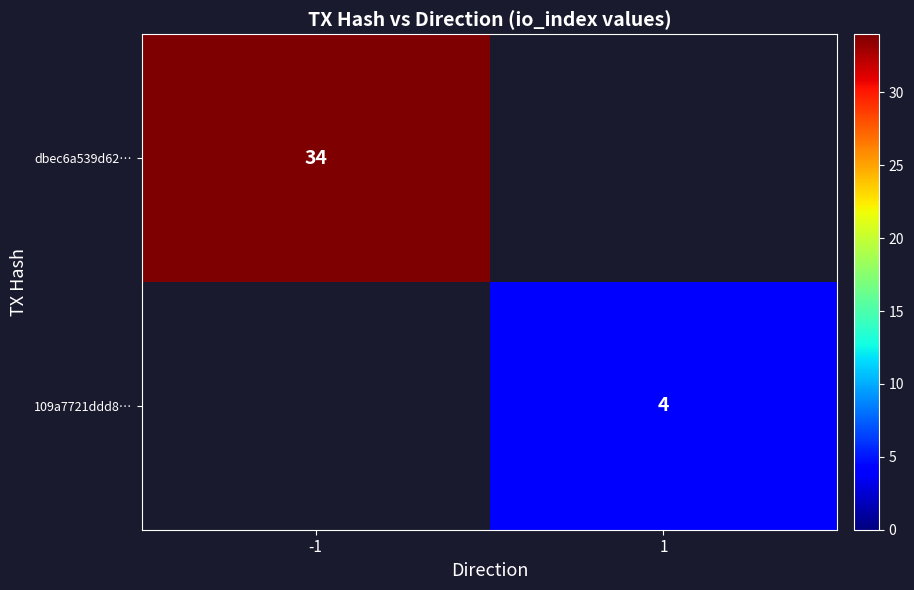

True or false: 109a7721ddd8… has a value of 4 at 1.

True